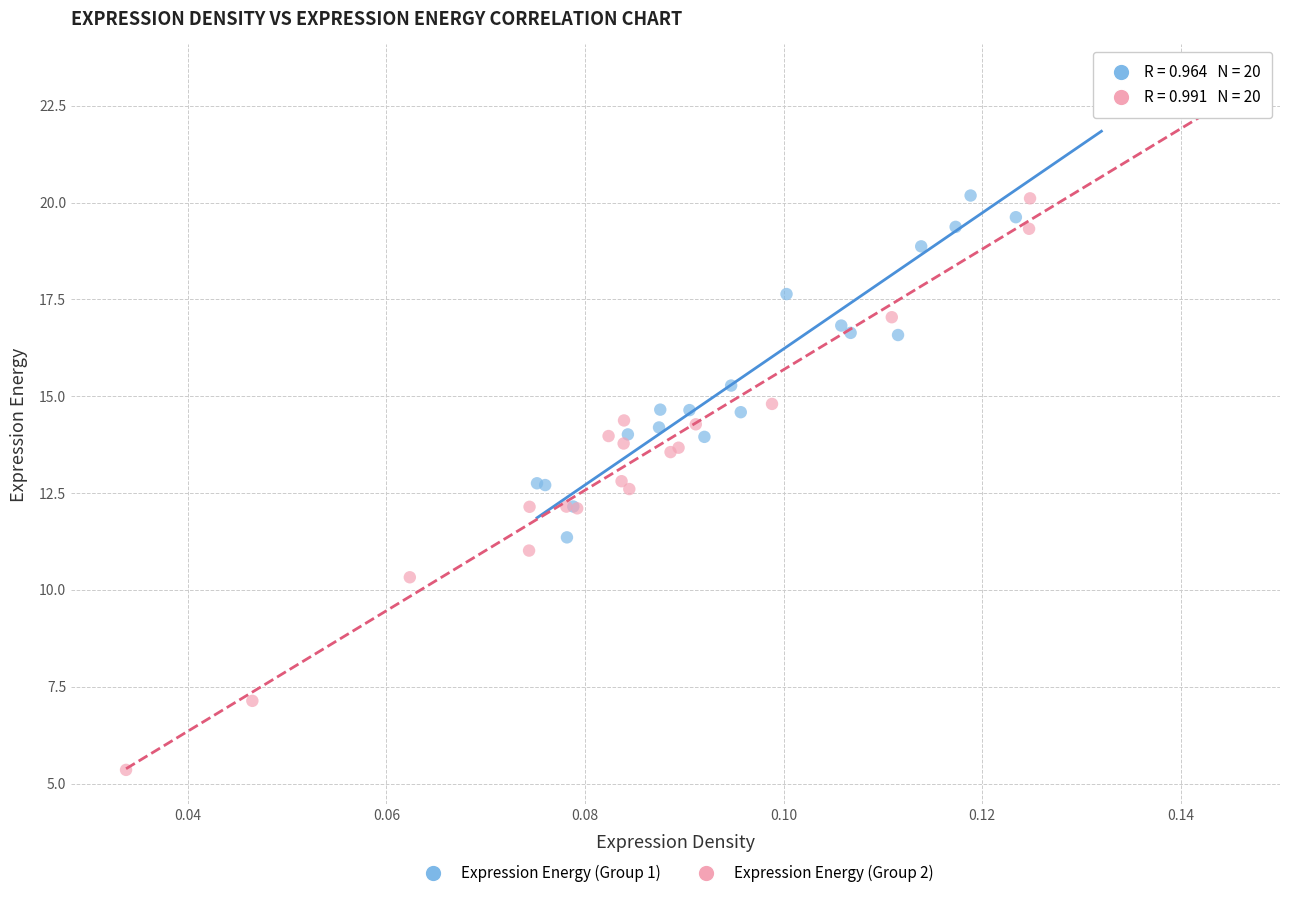

What are all the series names shown in the legend?

Expression Energy (Group 1), Expression Energy (Group 2)